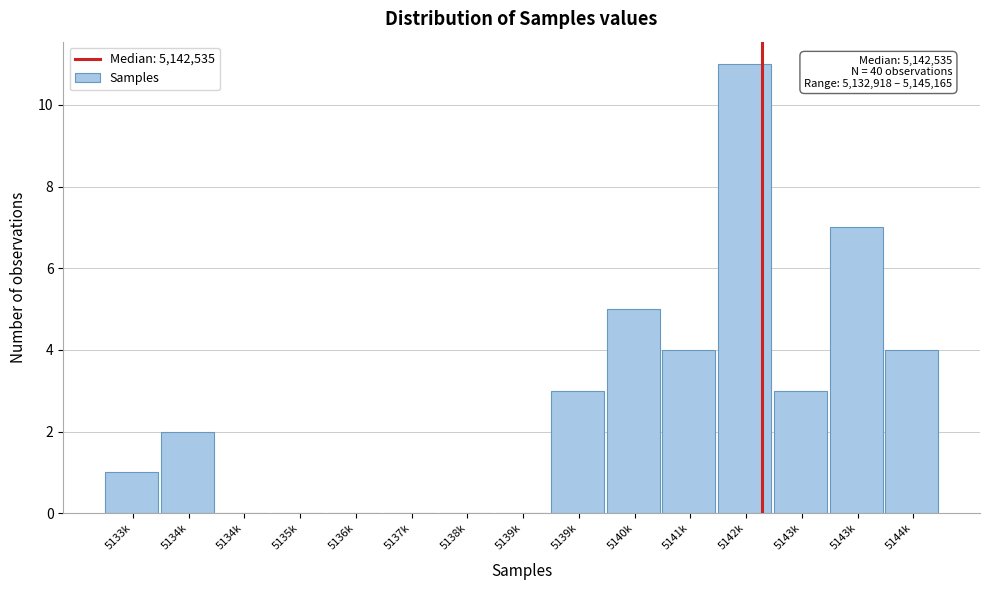

Are the bars horizontal?

No